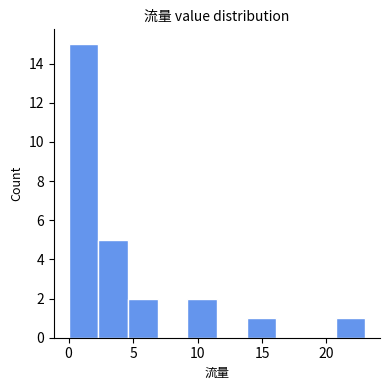

Reading left to right, list every bar in this chart as the range it spans on the x-axis followed by its height. Neither the bar edges nor the heights are printed on the chart, so give them approximately, as read against the axes.

0.0 to 2.3: 15
2.3 to 4.6: 5
4.6 to 6.9: 2
6.9 to 9.2: 0
9.2 to 11.5: 2
11.5 to 13.8: 0
13.8 to 16.1: 1
16.1 to 18.4: 0
18.4 to 20.7: 0
20.7 to 23.0: 1